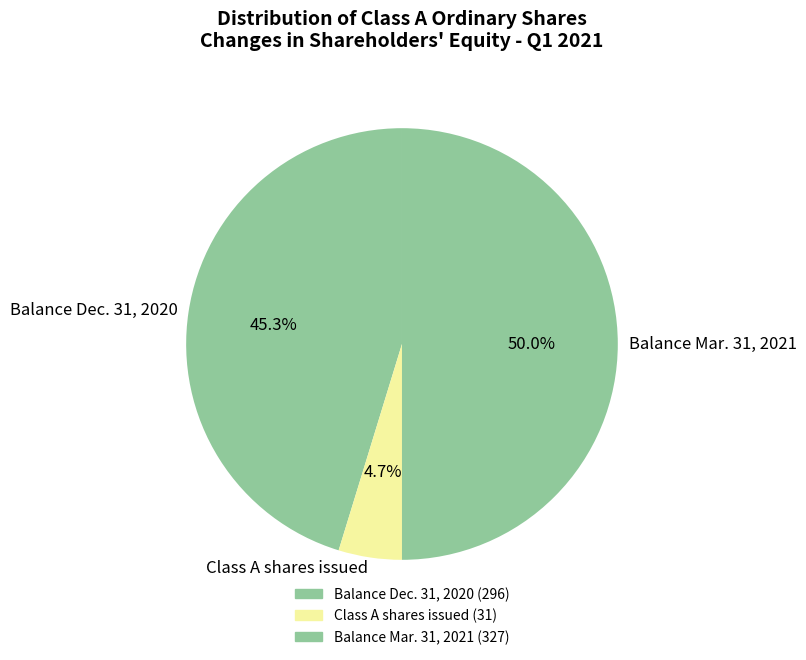

Rank the categories by value from lowest to highest.

Class A shares issued, Balance Dec. 31, 2020, Balance Mar. 31, 2021